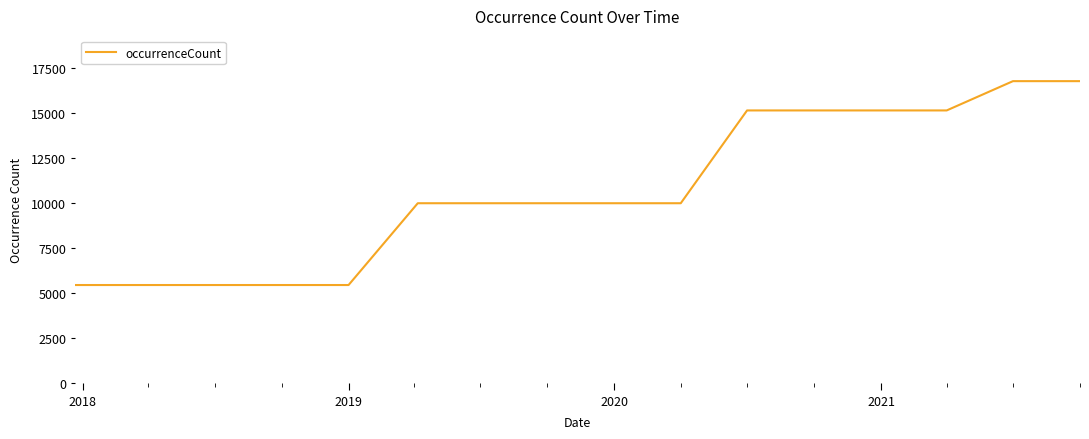

What is the difference between the maximum and second lowest values?

11333